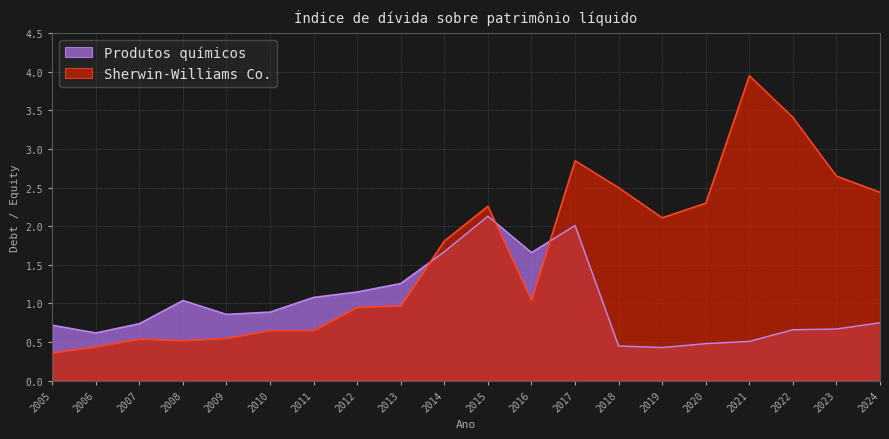

Between 2014 and 2017, which series saw the biggest shift?

Sherwin-Williams Co.